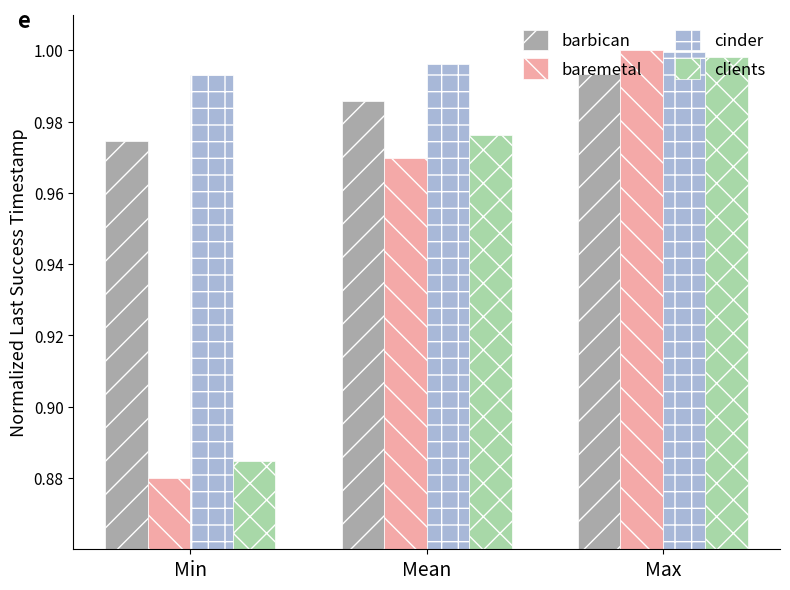

Which category has the highest value across all series?

Max